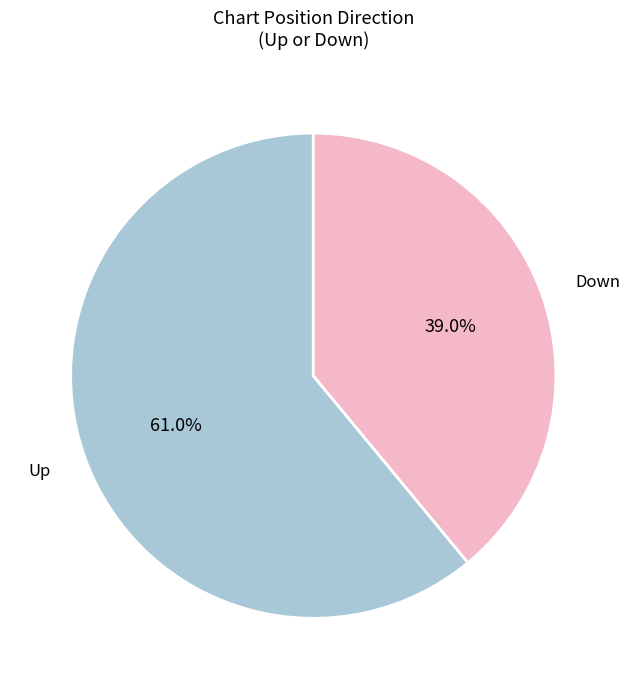

To the nearest percent, what is the difference between the largest and smallest slice percentages?

22%